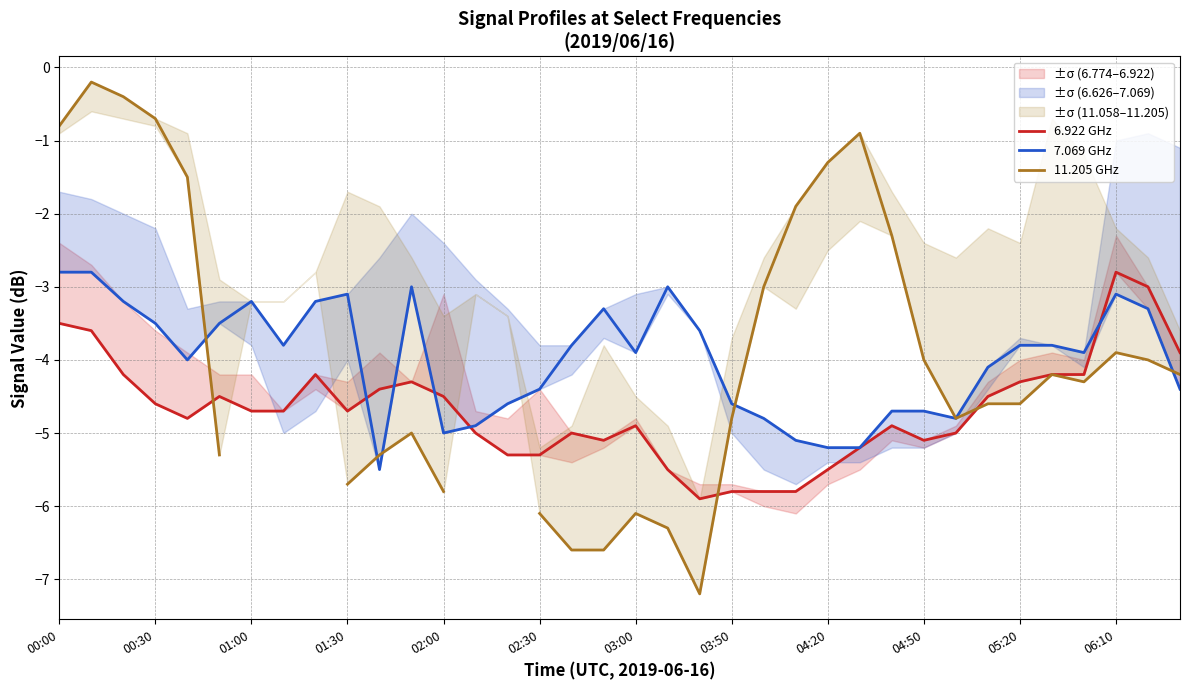

What is the sum of all 6.922 GHz values?

-168.7